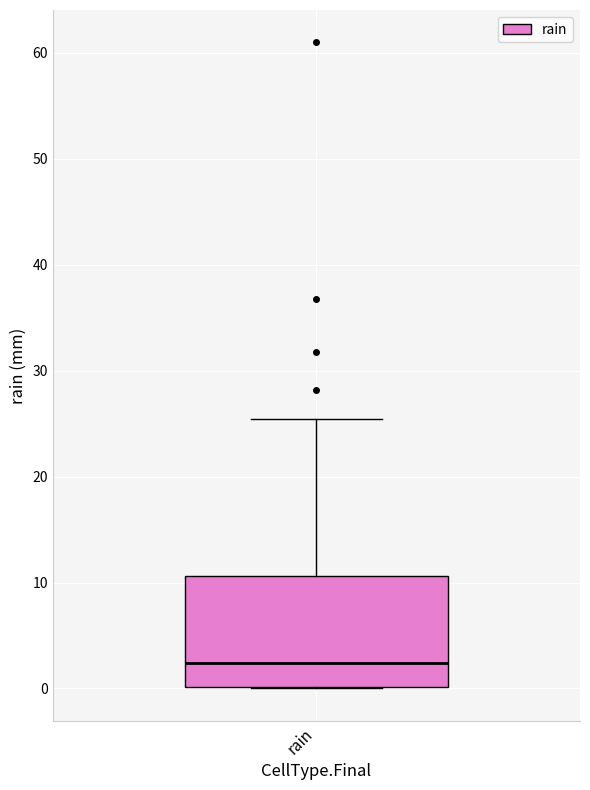

Where is the upper edge of the box for rain on the y-axis? The values are not printed on the chart, so give them approximately, as read against the axis.

11